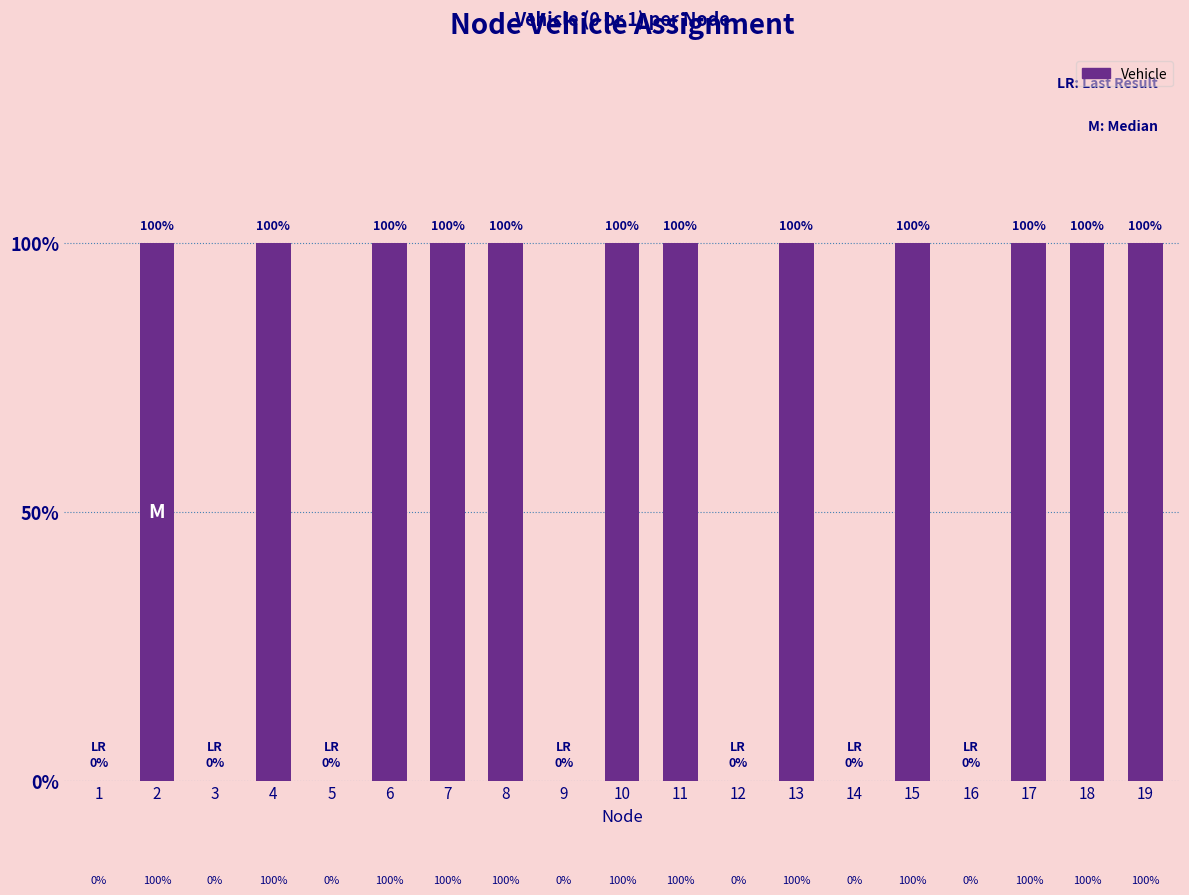

True or false: the data shows 1 at 18.

False